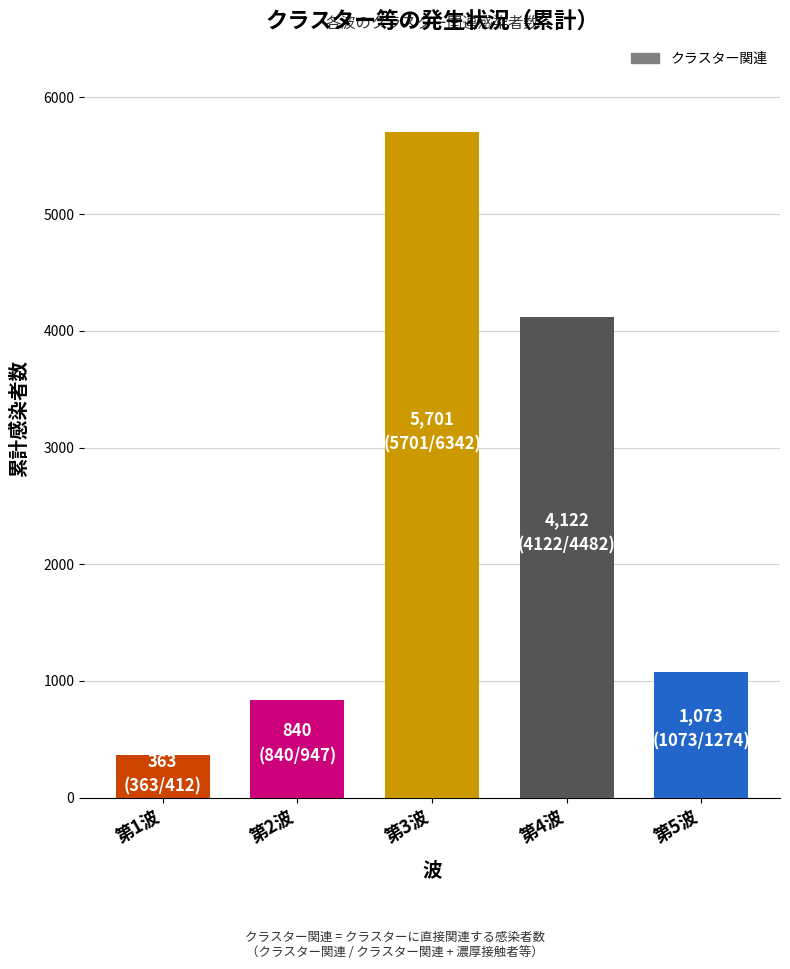

True or false: the data shows 363 at 第1波.

True